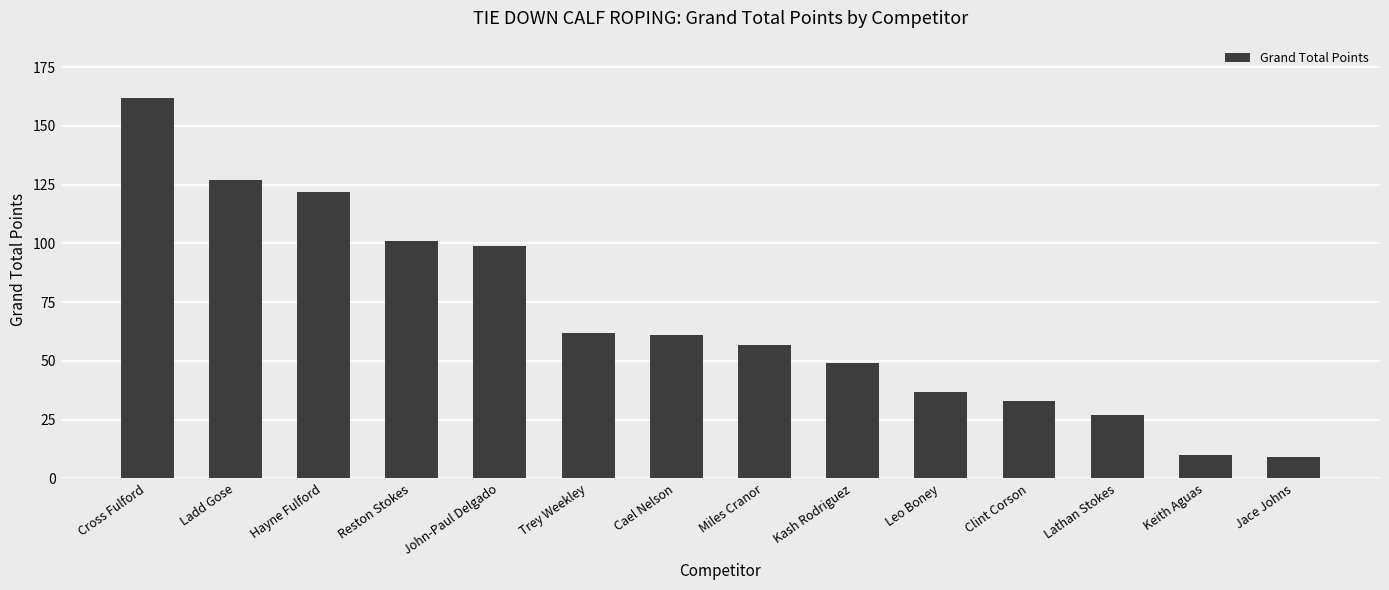

What is the greatest value displayed?

162